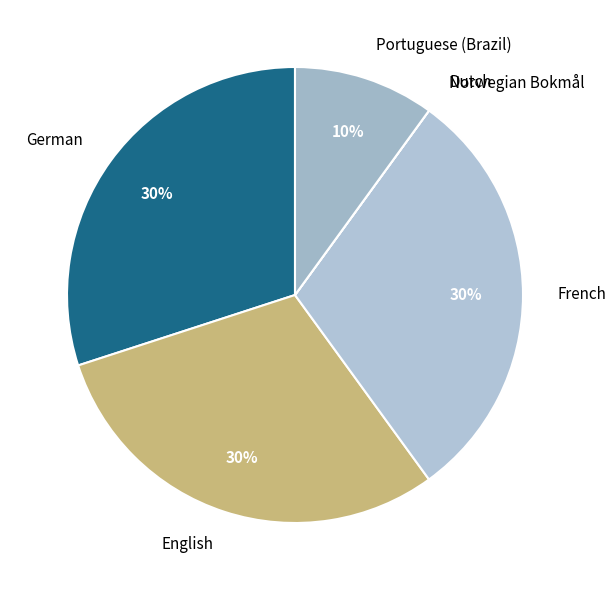

Is it true that Portuguese (Brazil) is 1% of the pie?

False